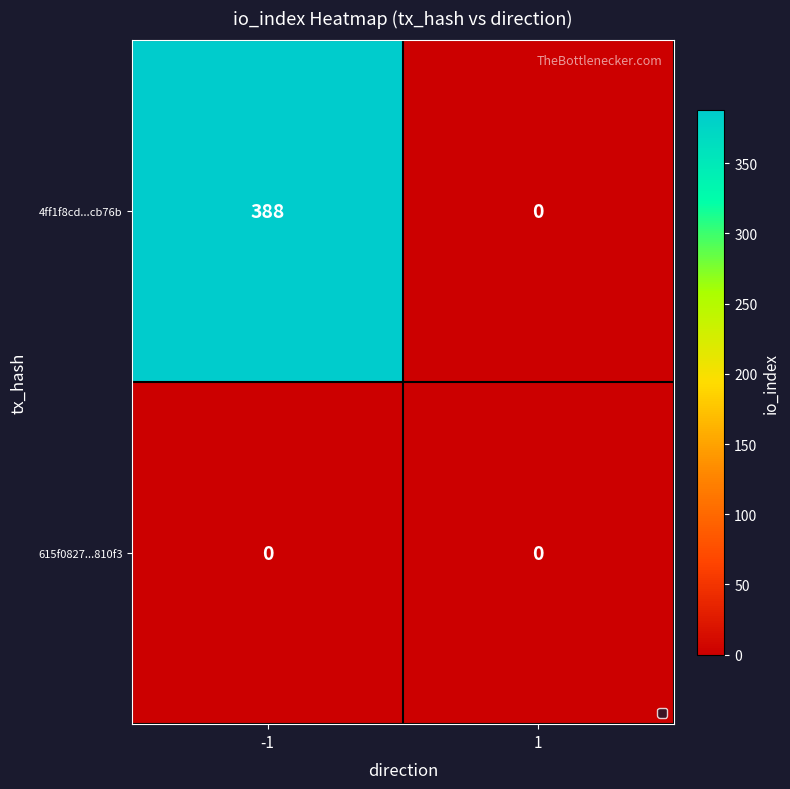

At which category is the sum across all series the highest?

-1